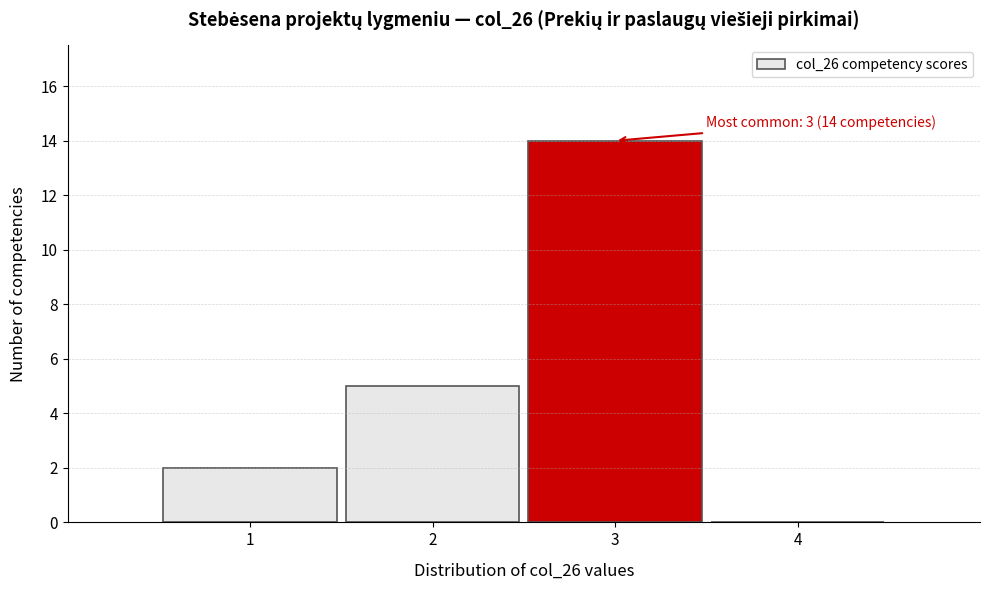

Which range on the x-axis has the tallest bar?

2.5 to 3.5